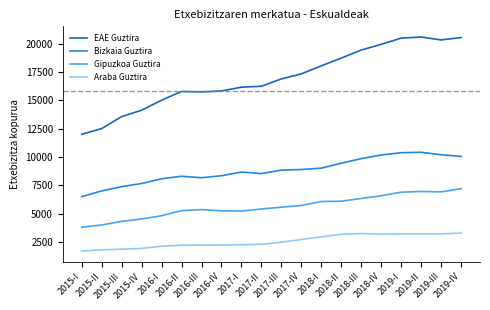

Which series has the largest total across all categories?

EAE Guztira